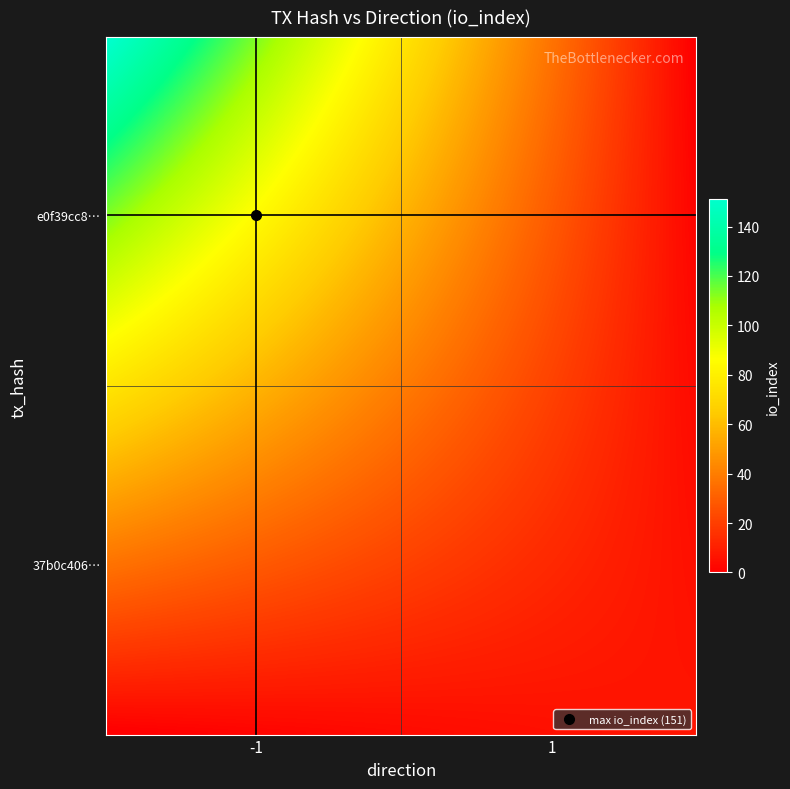

How many distinct data groups are displayed?

2